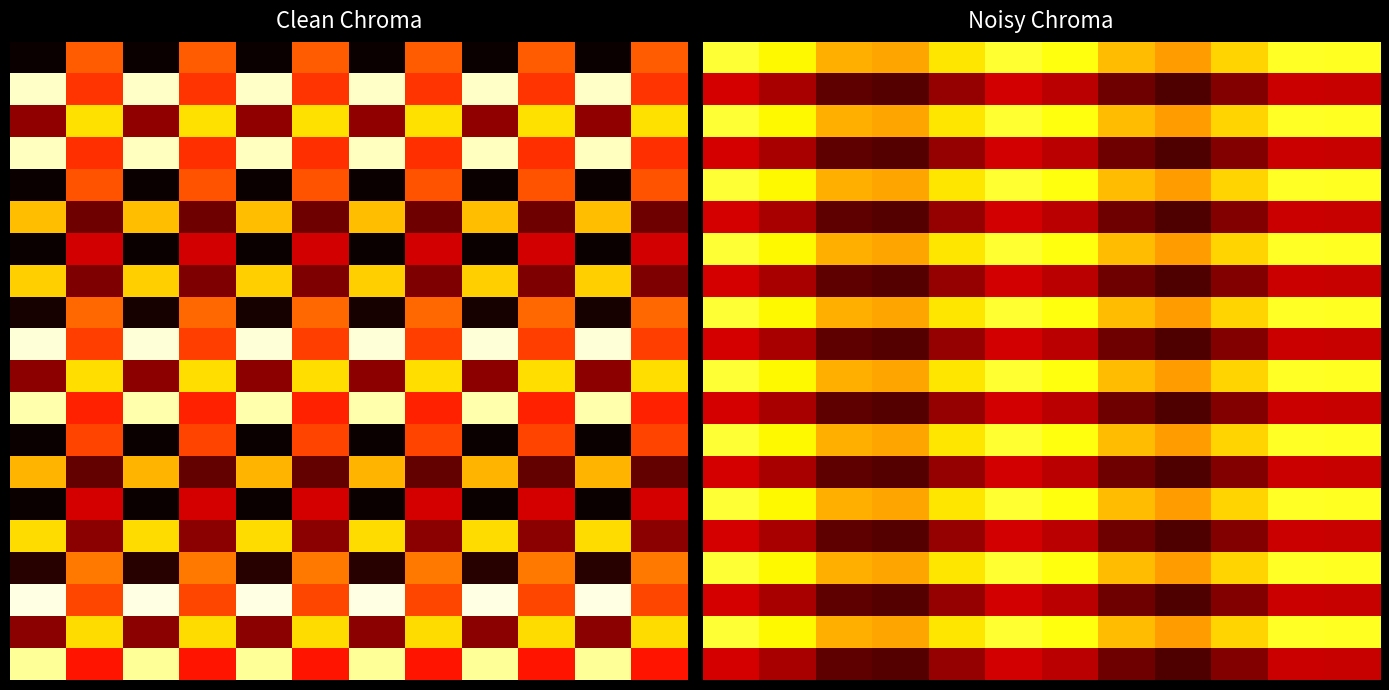

At how many categories does at least one series exceed 0?

12